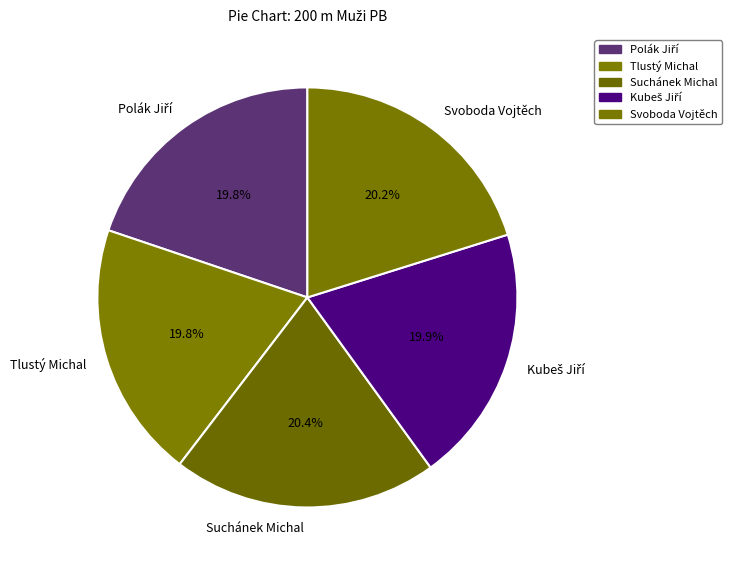

What is the ratio of the value at Suchánek Michal to the value at Svoboda Vojtěch?

1.0